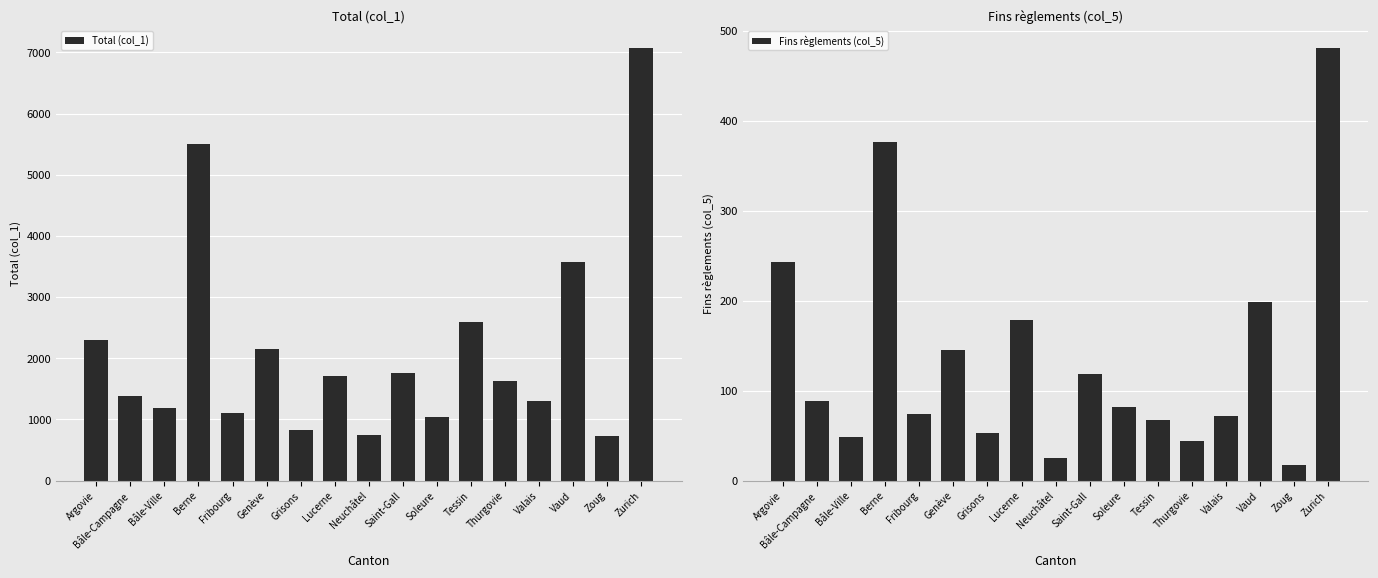

How many series are shown in this chart?

2